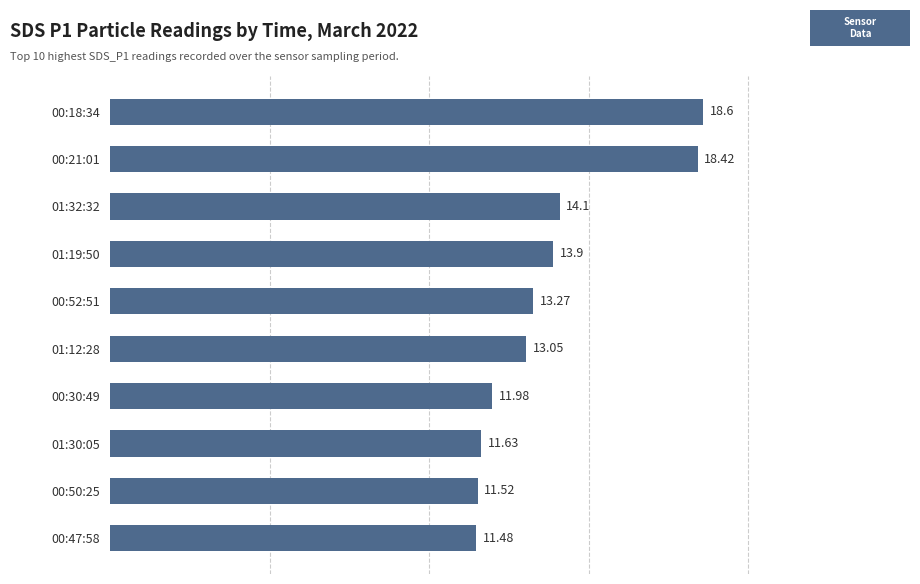

What is the greatest value displayed?

18.6